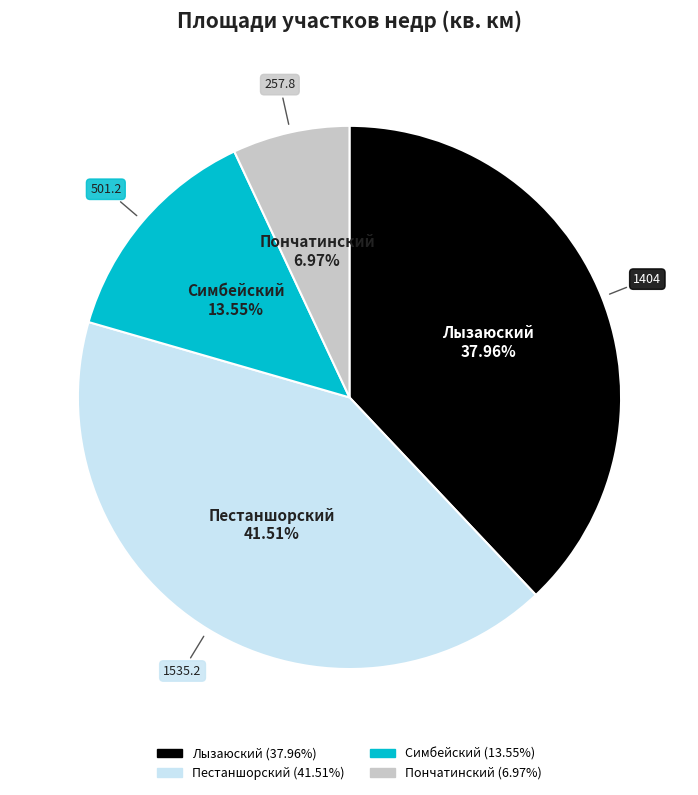

The Симбейский slice represents 1% of the pie. True or false?

False